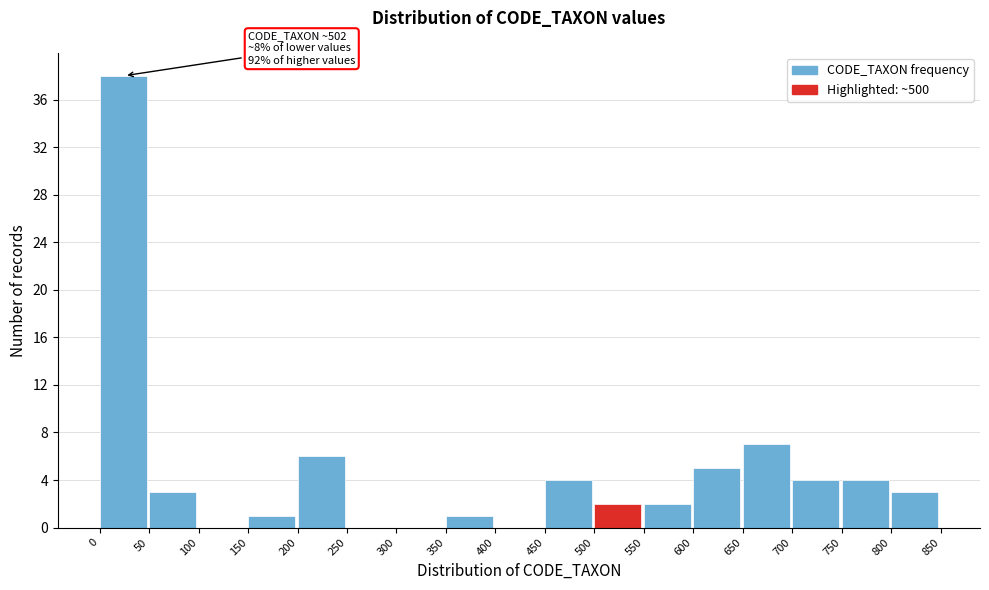

Over which range of the x-axis is the bar tallest?

0 to 50